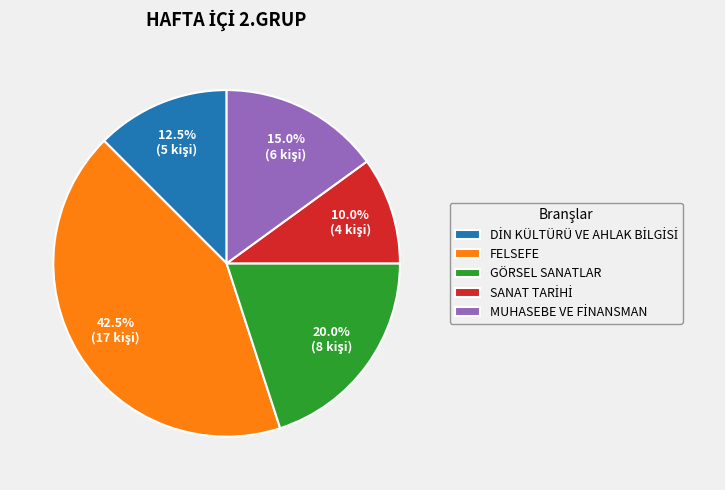

How many segments does this pie chart have?

5